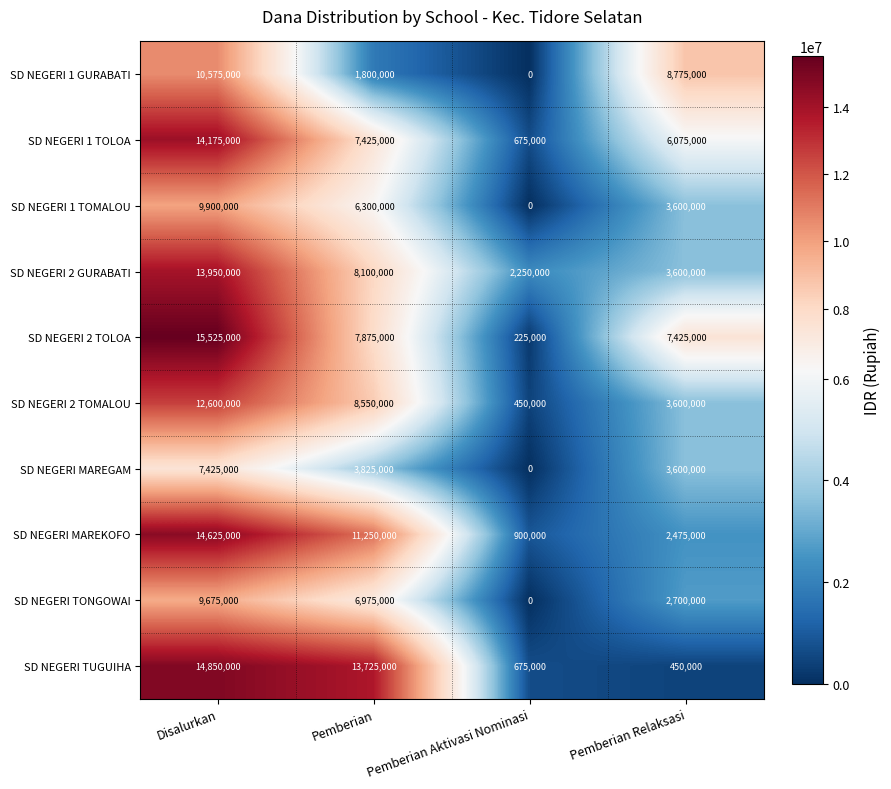

At how many categories does at least one series exceed 5255573?

3